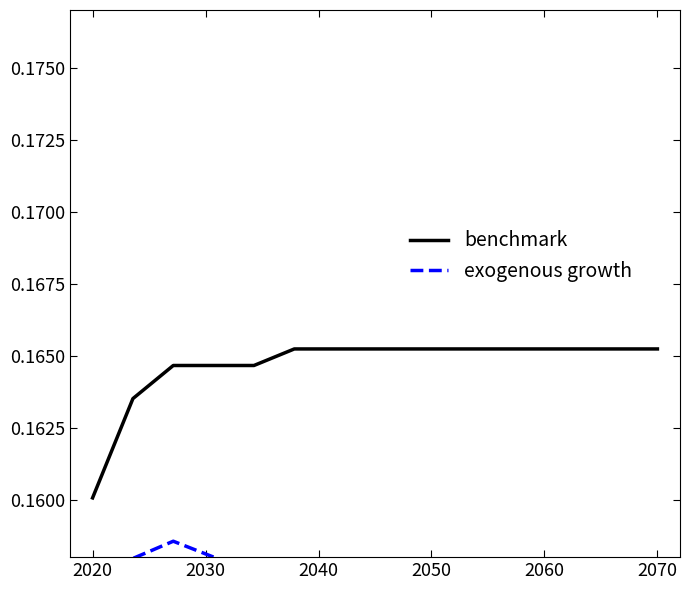

Is it true that benchmark equals 0.3 at 2020?

False